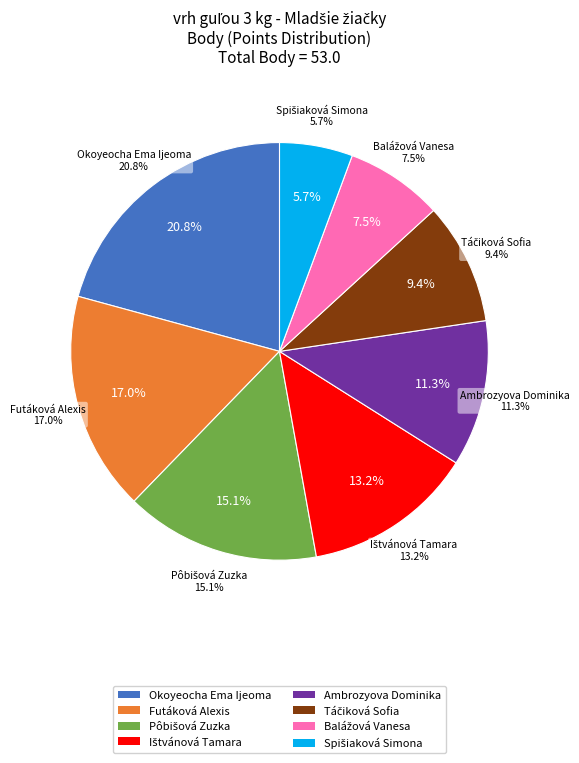

Combined, what portion of the pie is Ambrozyova Dominika and Ištvánová Tamara?

24.5%